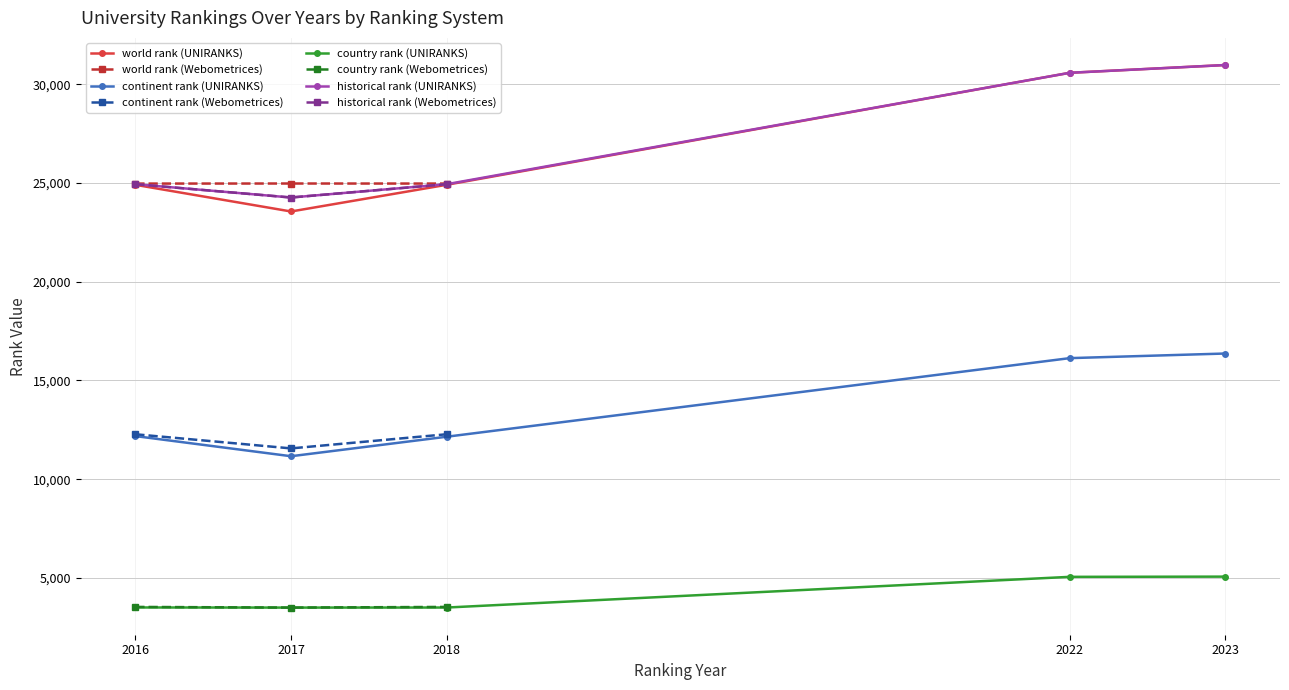

True or false: country rank and continent rank cross at least once.

False